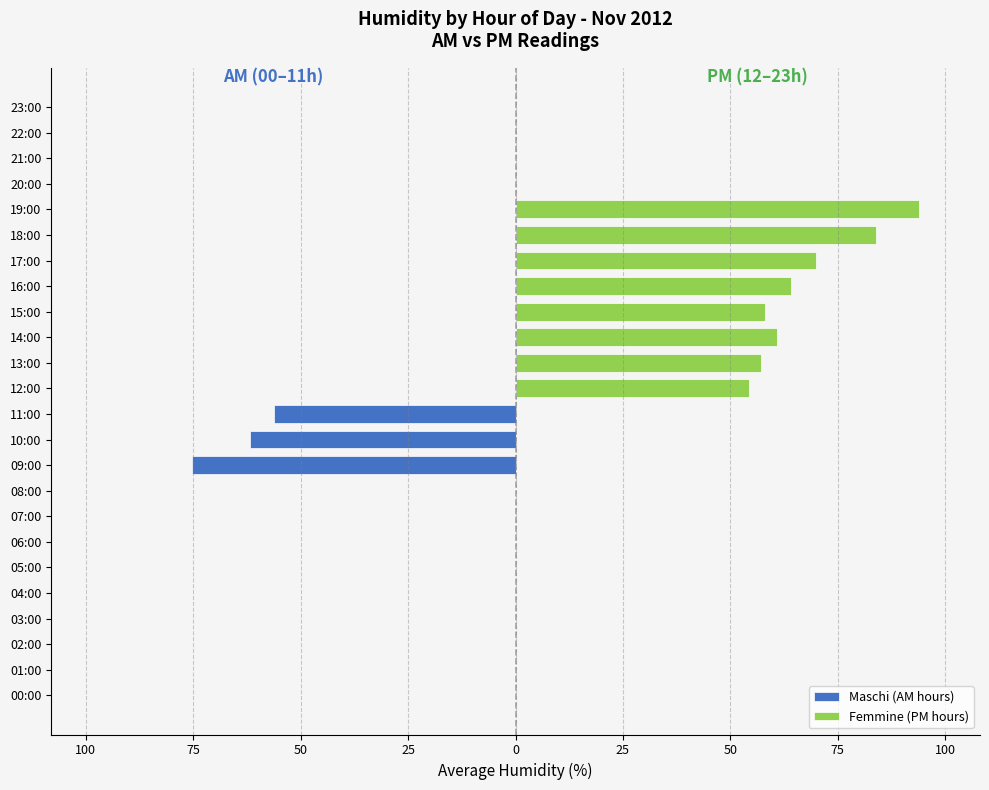

Which category has the highest value in the Femmine (PM hours) series?

19:00